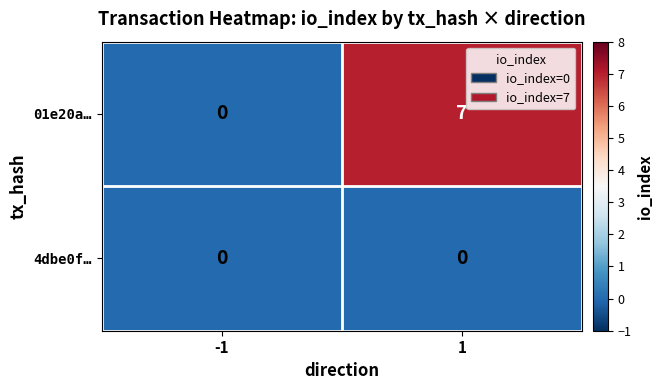

The 01e20a… series shows 7 at 1. True or false?

True